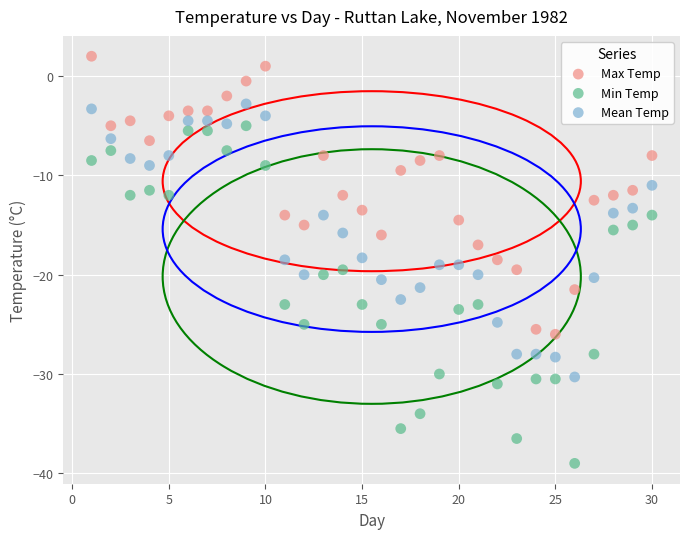

Which series contains the lowest Y value?

Min Temp